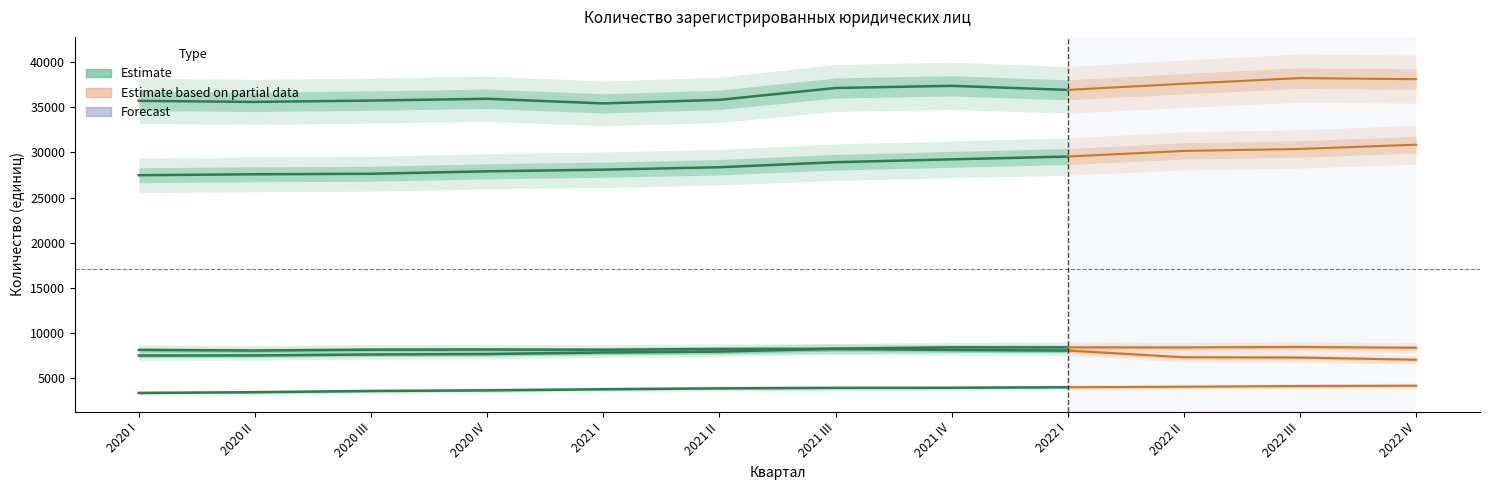

What is the label of the 1st point from the left?

2020 I